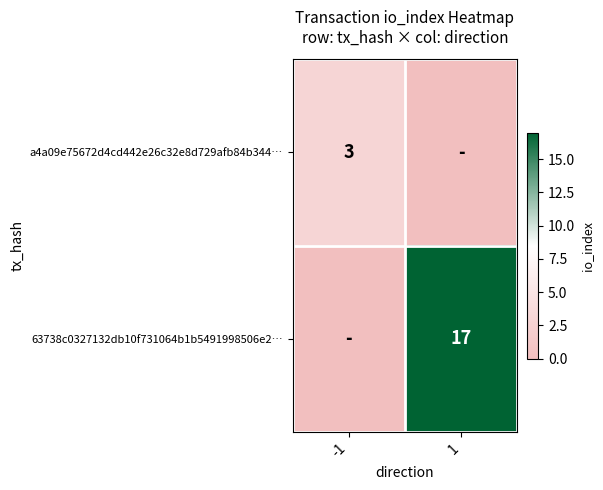

At which category does the chart reach its minimum across all series?

1